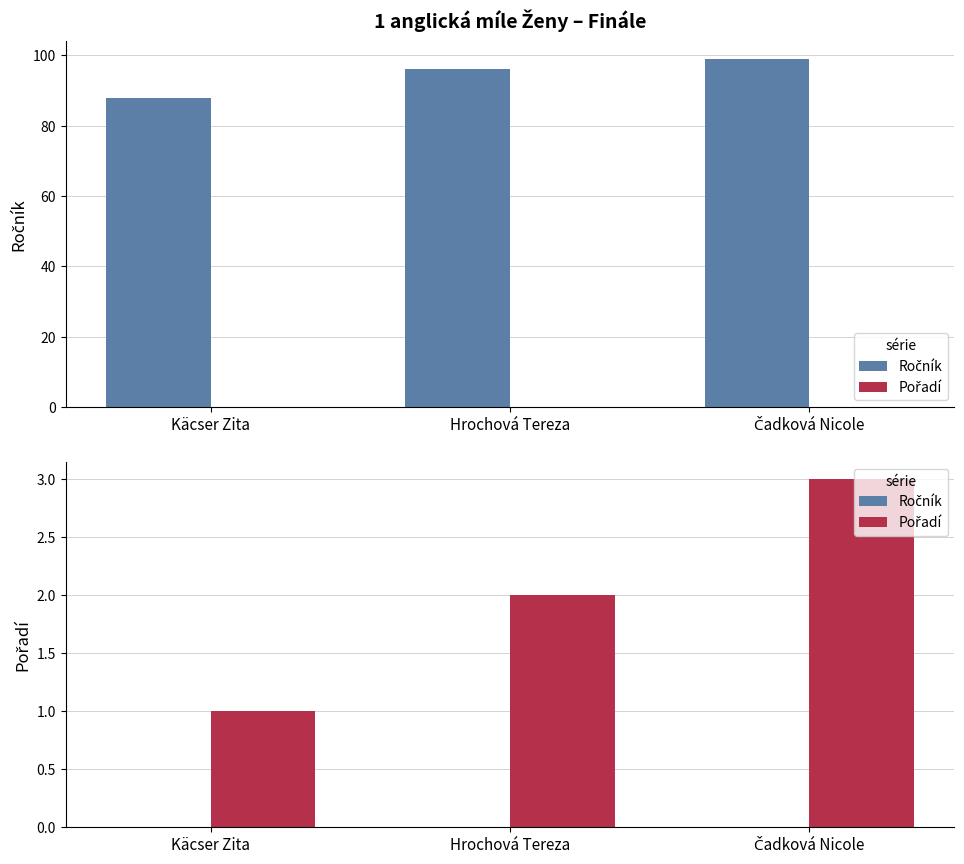

True or false: Pořadí has a value of 4 at Čadková Nicole.

False